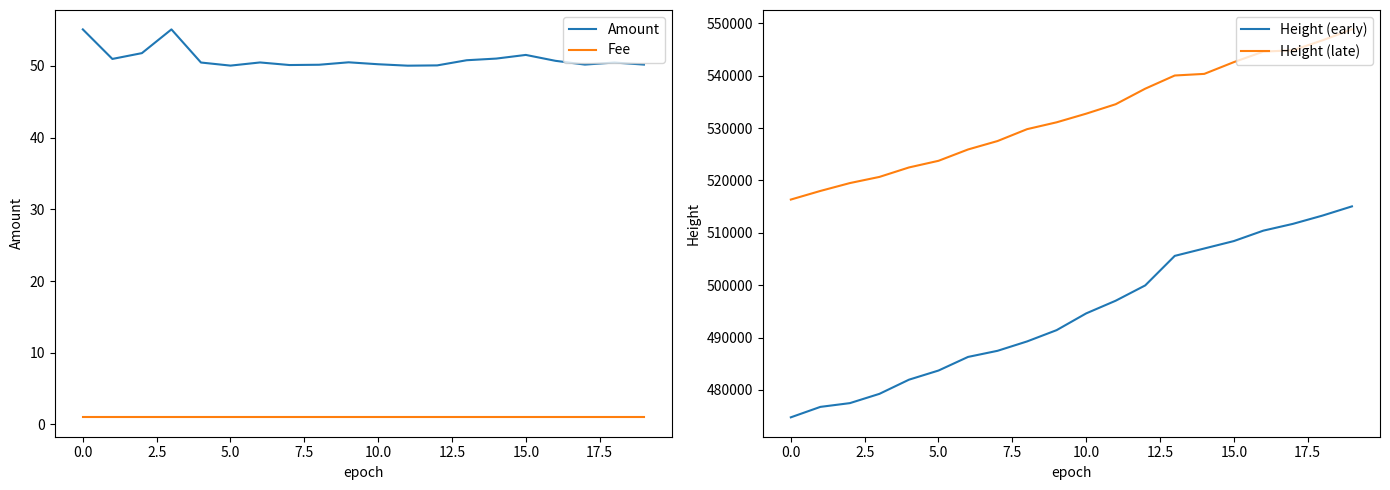

True or false: Amount and Fee intersect in this chart.

False